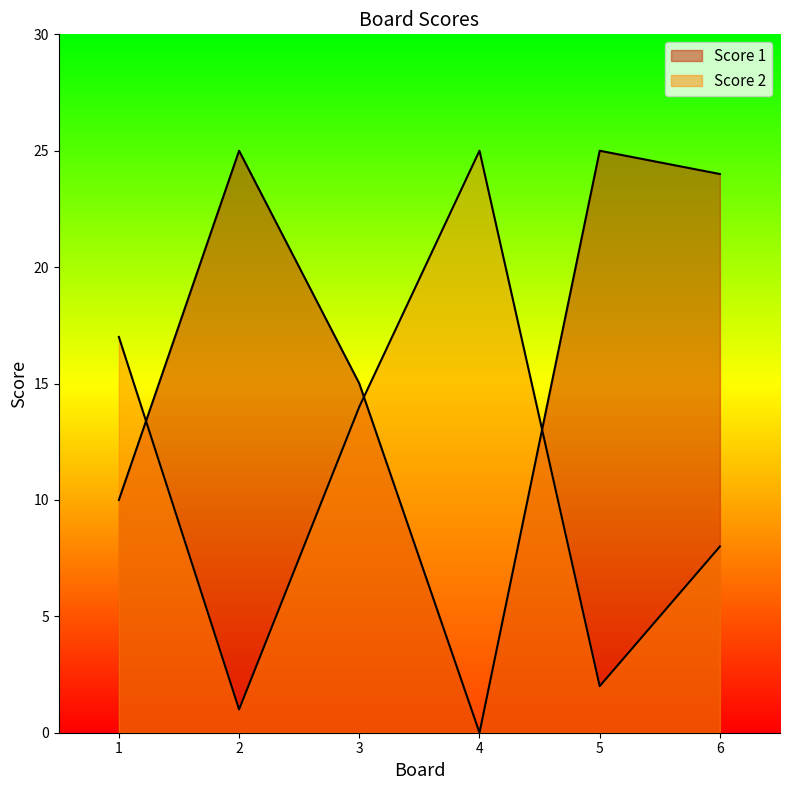

What is the approximate value of Score 2 at 6?

8